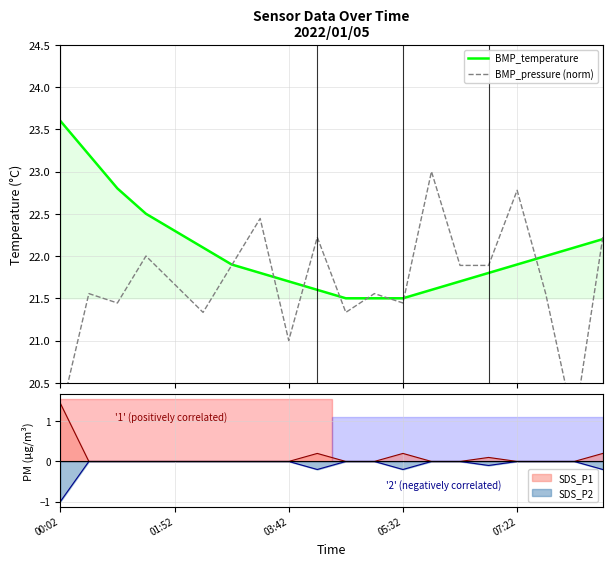

What is the spread (max minus min) of values at 14?

0.2